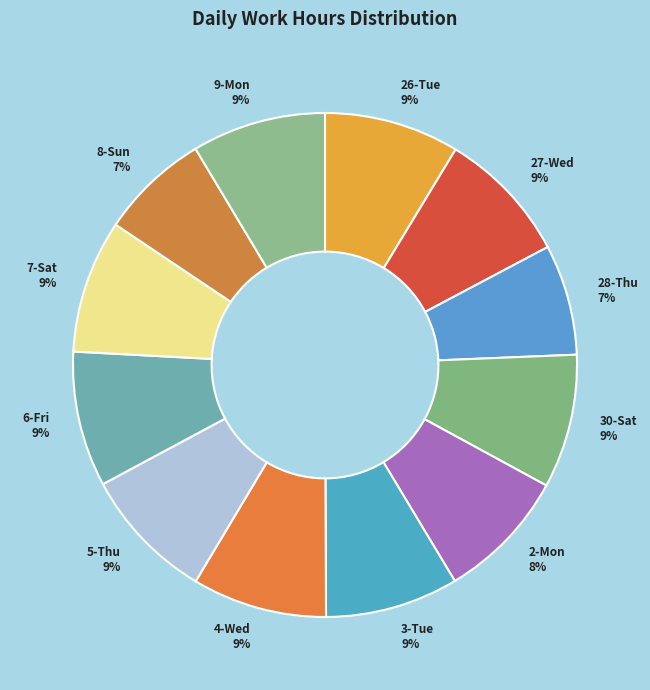

To the nearest percent, what is the average slice percentage?

8%